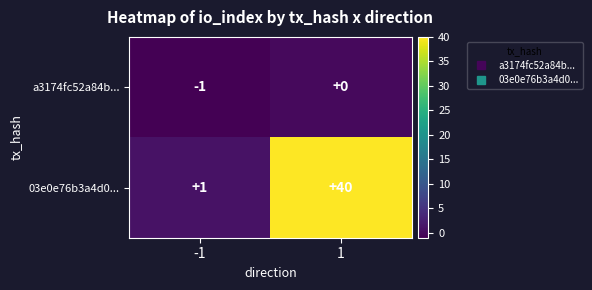

How many data points does each series have?

2